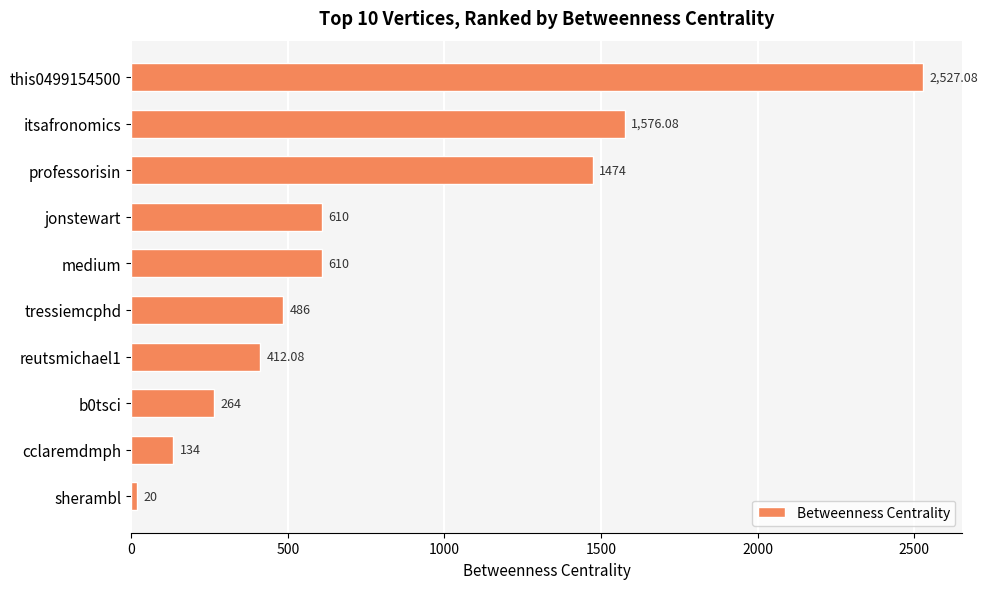

What is the label of the 5th bar from the top?

medium